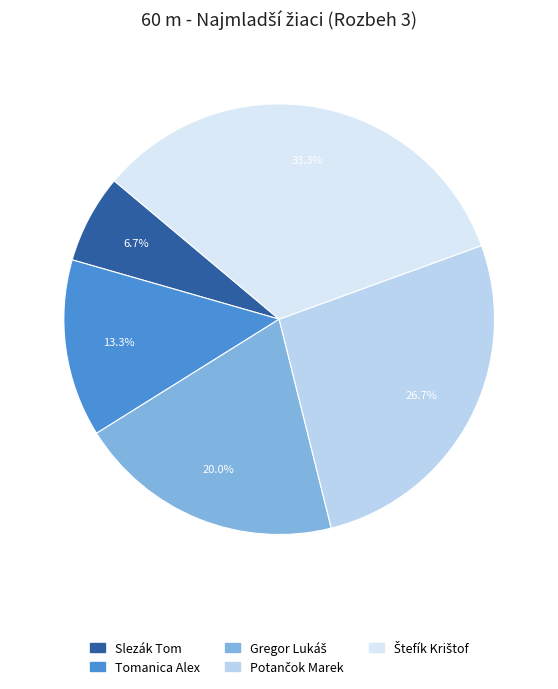

What portion of the pie excludes Štefík Krištof?

66.7%